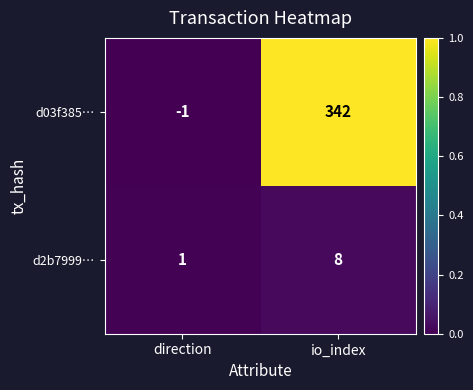

At how many categories does at least one series exceed 0?

2